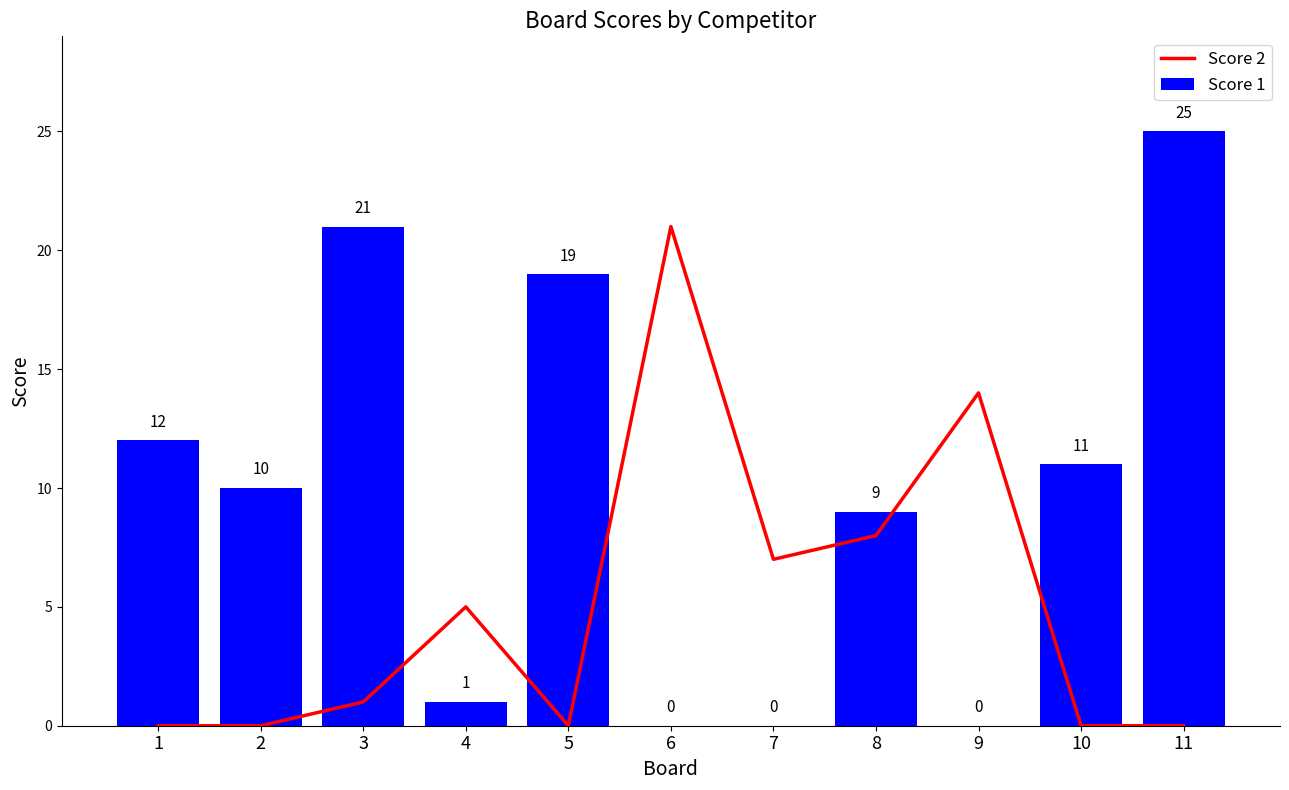

At which label does Score 1 first exceed 10?

1